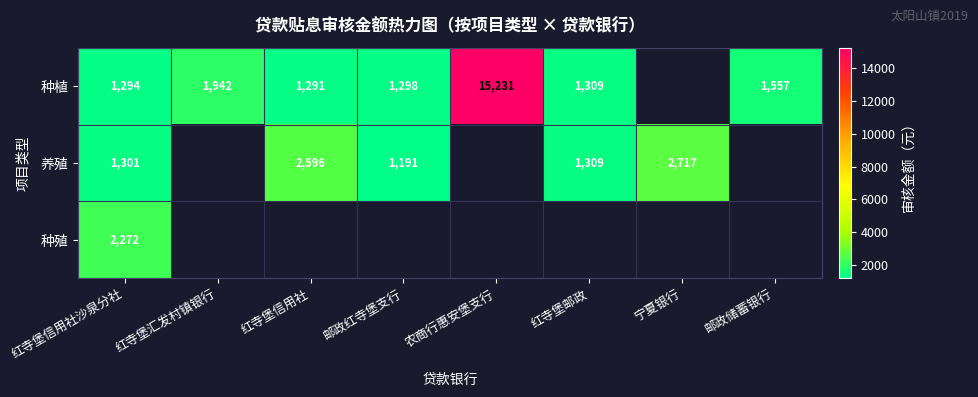

What is the sum of the 种植 values at 农商行惠安堡支行 and 红寺堡邮政?

16540